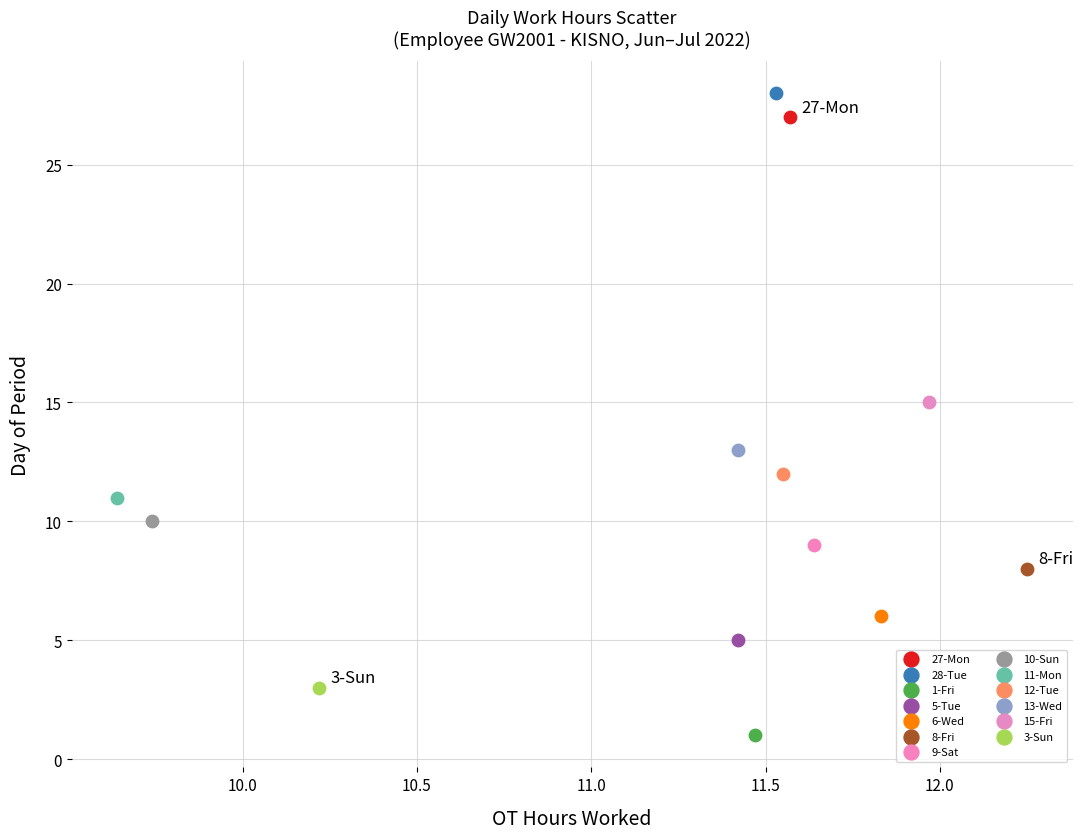

What are all the series names shown in the legend?

27-Mon, 28-Tue, 1-Fri, 5-Tue, 6-Wed, 8-Fri, 9-Sat, 10-Sun, 11-Mon, 12-Tue, 13-Wed, 15-Fri, 3-Sun